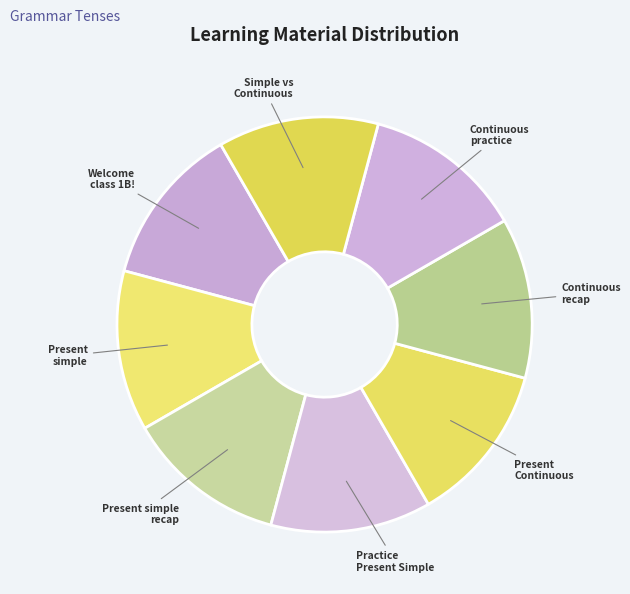

How many slices are in this pie chart?

8